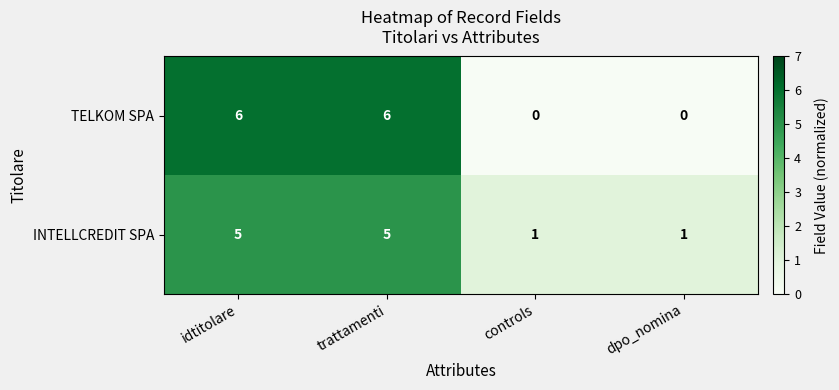

Reading left to right, list all the values displayed in this chart.

TELKOM SPA: idtitolare=6	trattamenti=6	controls=0	dpo_nomina=0
INTELLCREDIT SPA: idtitolare=5	trattamenti=5	controls=1	dpo_nomina=1